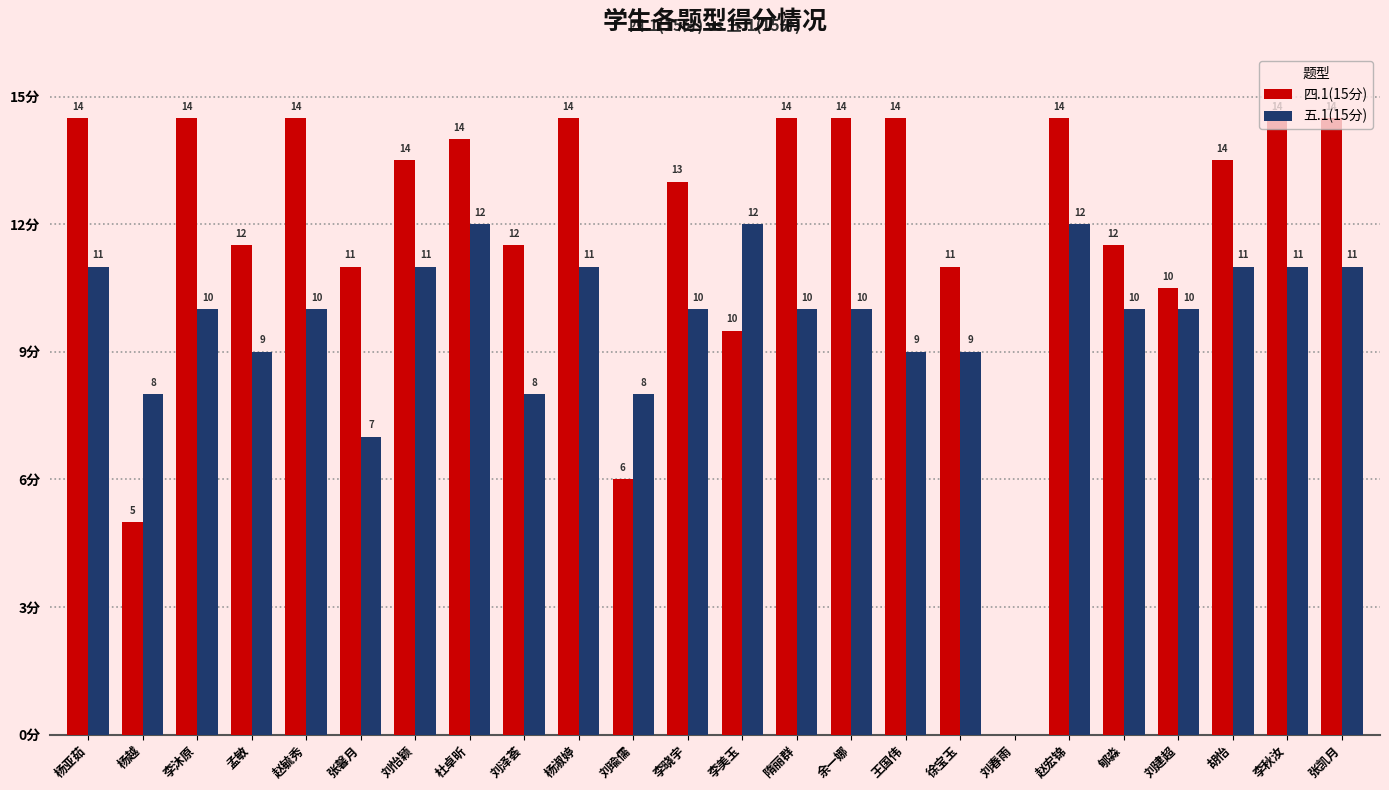

At which label does 五.1(15分) first exceed 10?

杨亚茹